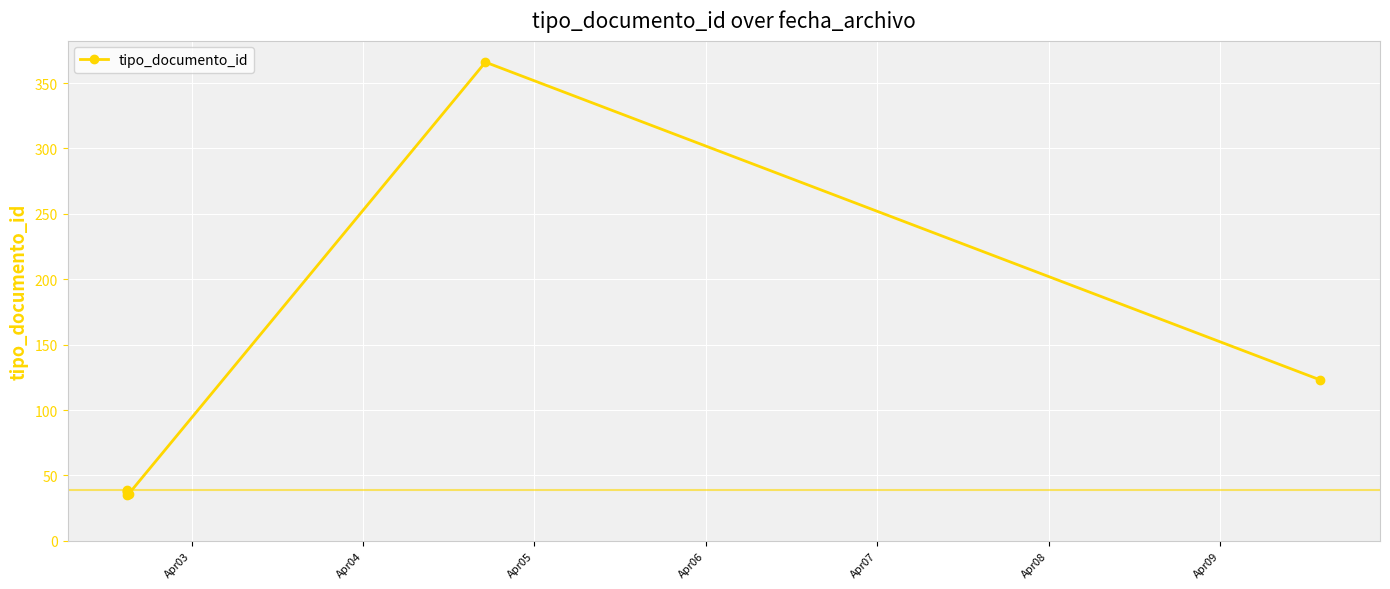

Where is the data nearest to the value 200?

Apr09